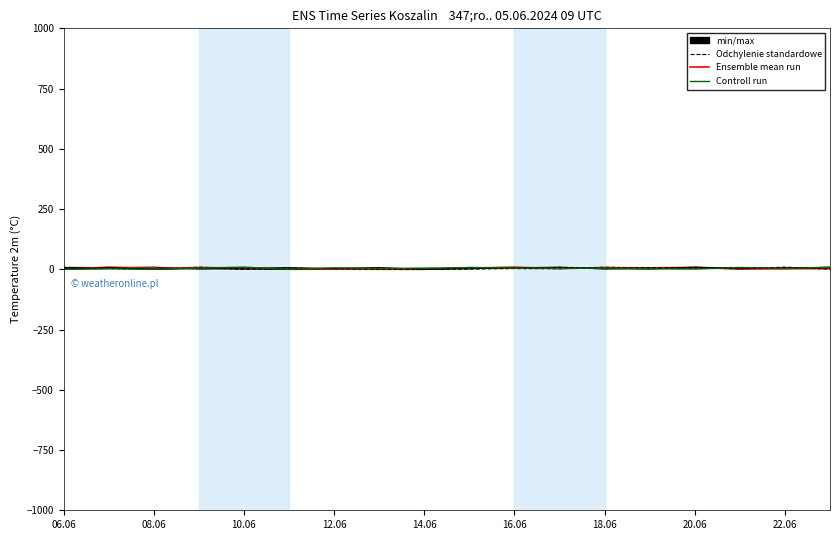

What is the label of the 4th point from the right?

20.06